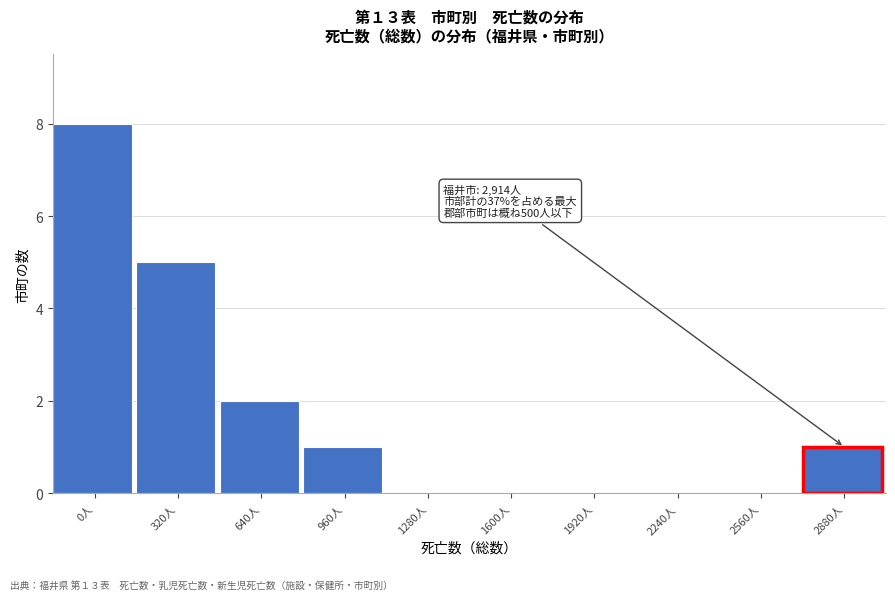

Reading left to right, transcribe all the data shown in this chart.

0人=8	320人=5	640人=2	960人=1	1280人=0	1600人=0	1920人=0	2240人=0	2560人=0	2880人=1